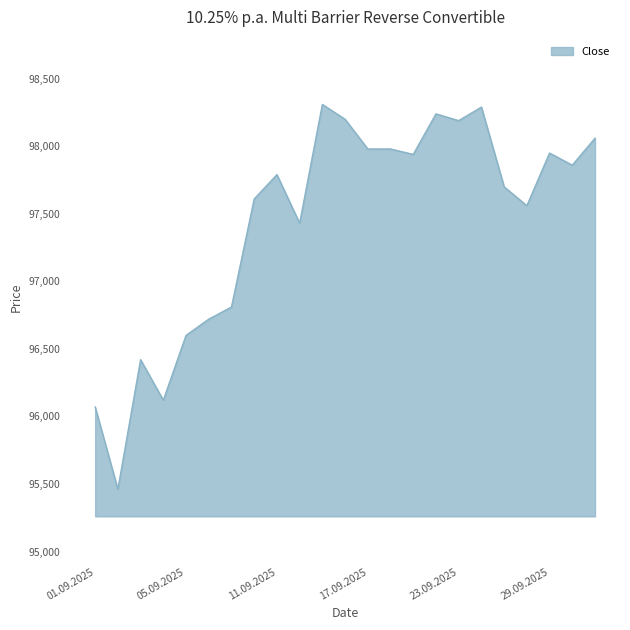

What is the smallest value displayed?

95460